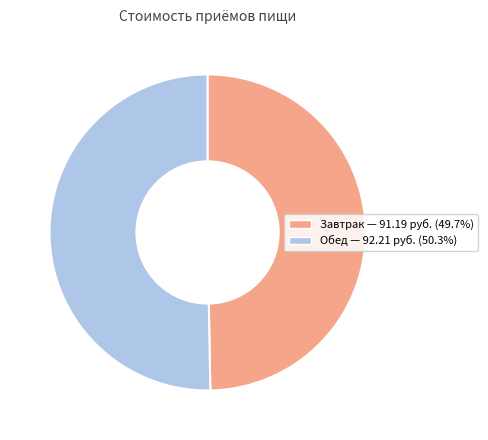

What is the smallest slice in the pie chart?

Завтрак